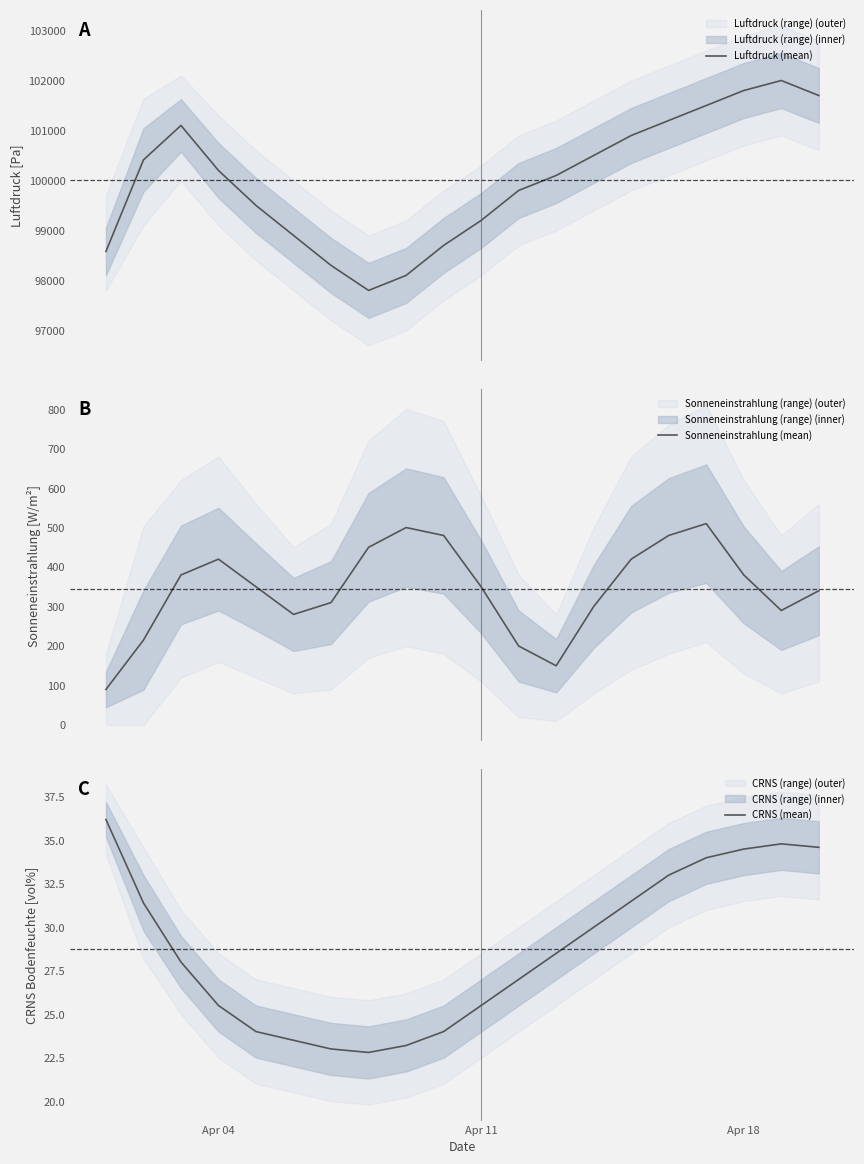

What is the lowest value of the Luftdruck (mean) series?

97800